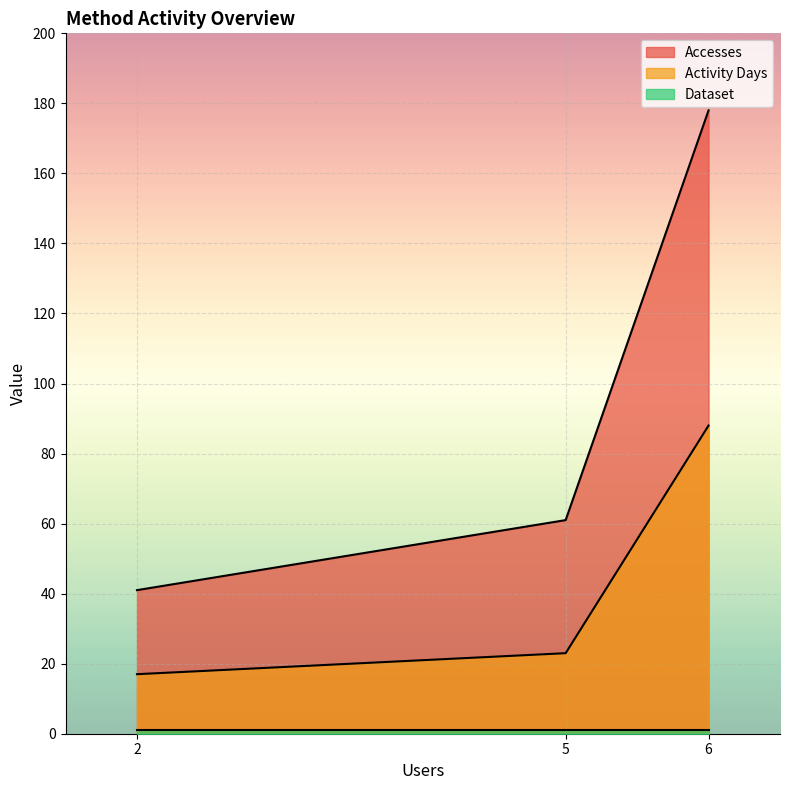

At which label is Activity Days closest to 52?

5